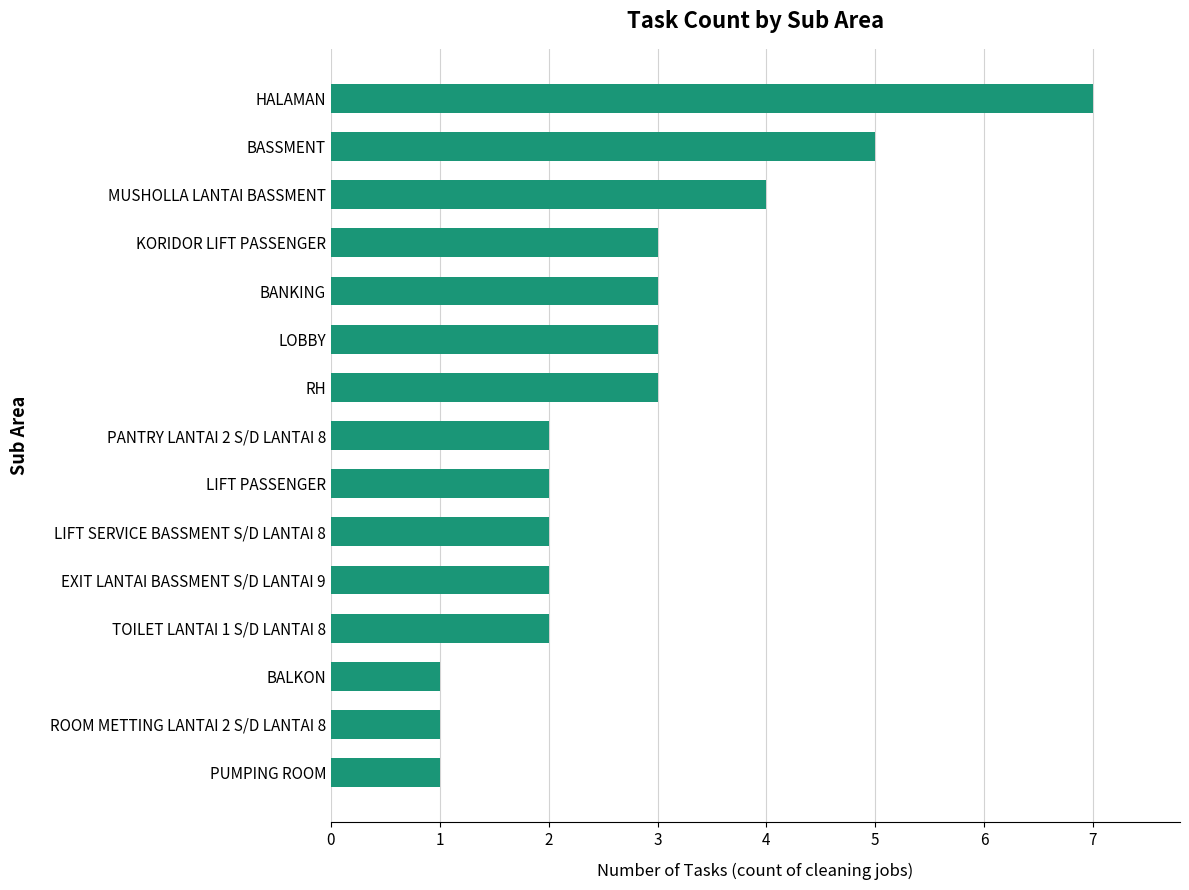

True or false: the data shows 1 at PUMPING ROOM.

True